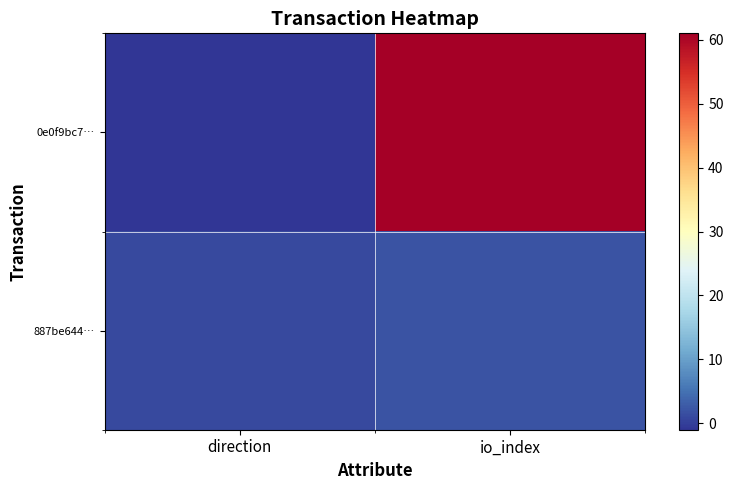

Rank the series by their average value, from highest to lowest.

0e0f9bc7…, 887be644…